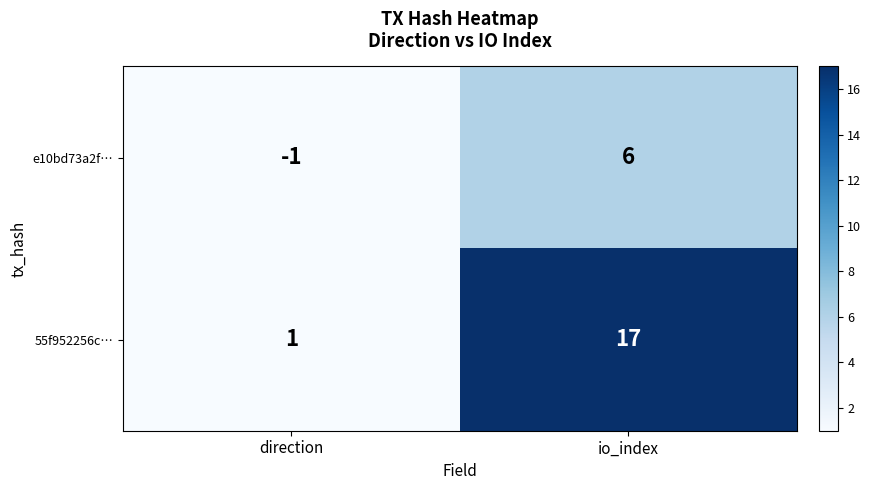

How many positive values does the e10bd73a2f… series have?

1